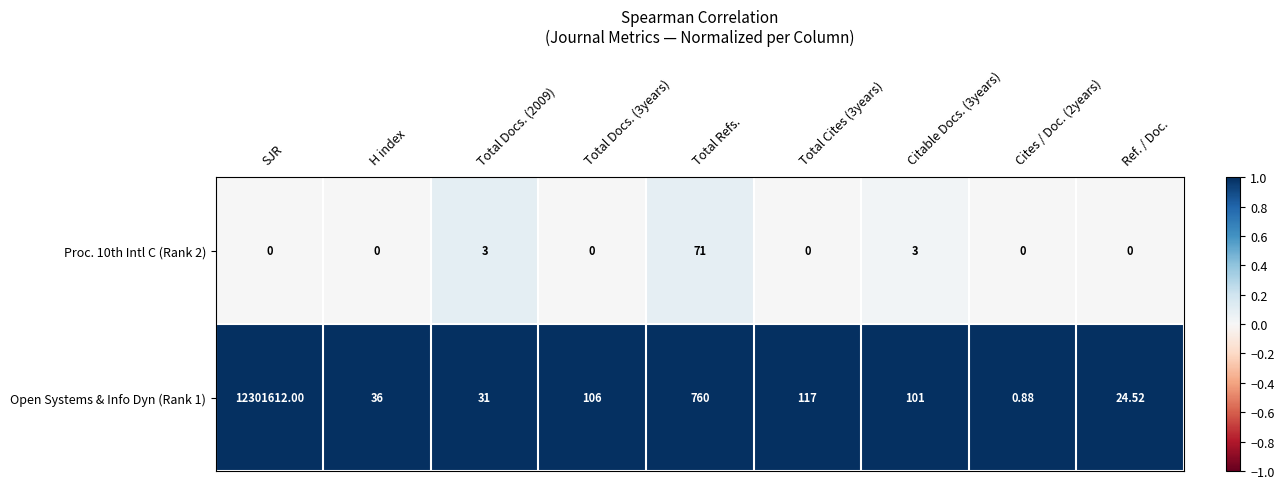

Rank the series by their maximum value, from highest to lowest.

Open Systems & Info Dyn (Rank 1), Proc. 10th Intl C (Rank 2)